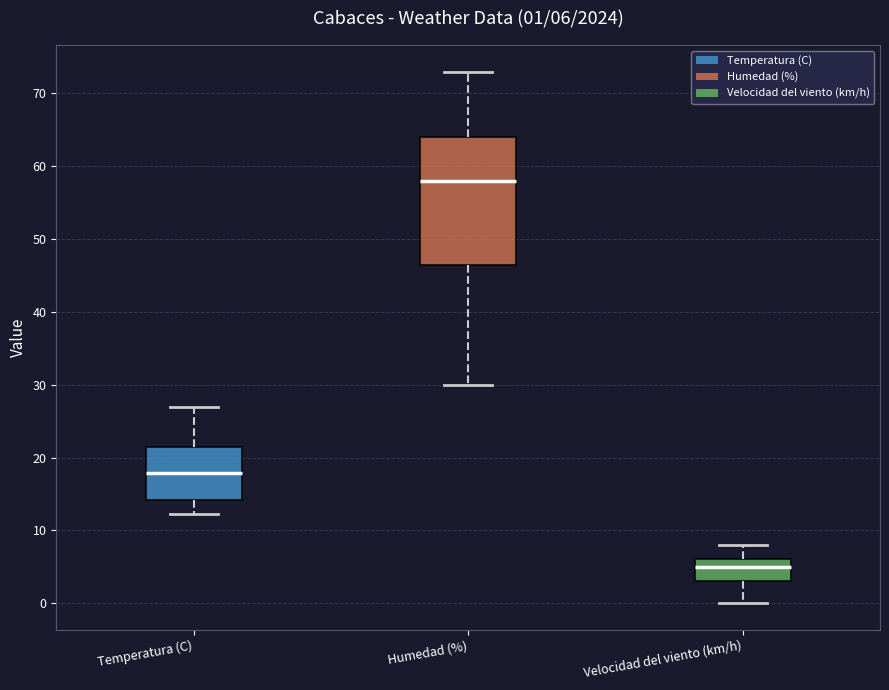

Which box is the tallest, from its lower edge to its upper edge?

Humedad (%)